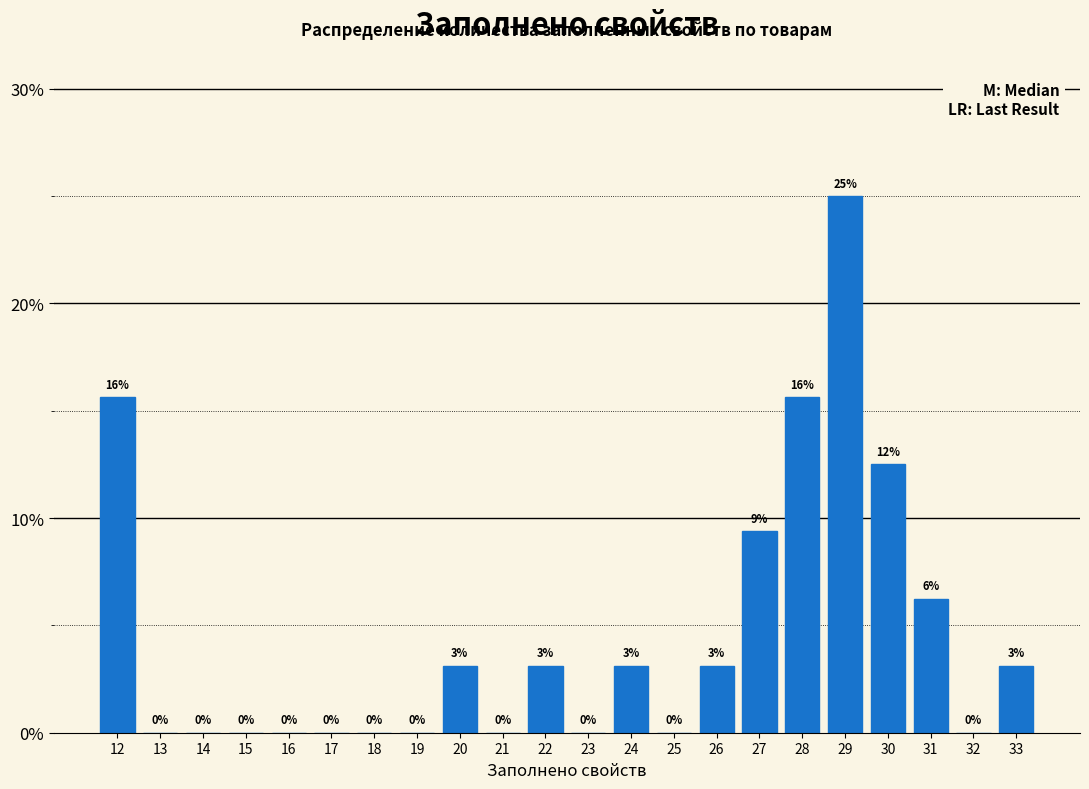

At which label does the data first exceed 3?

12